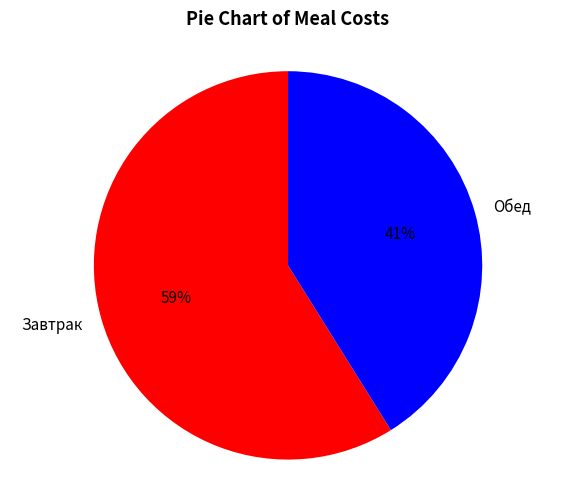

Is the sum of Обед and Завтрак greater than half?

Yes